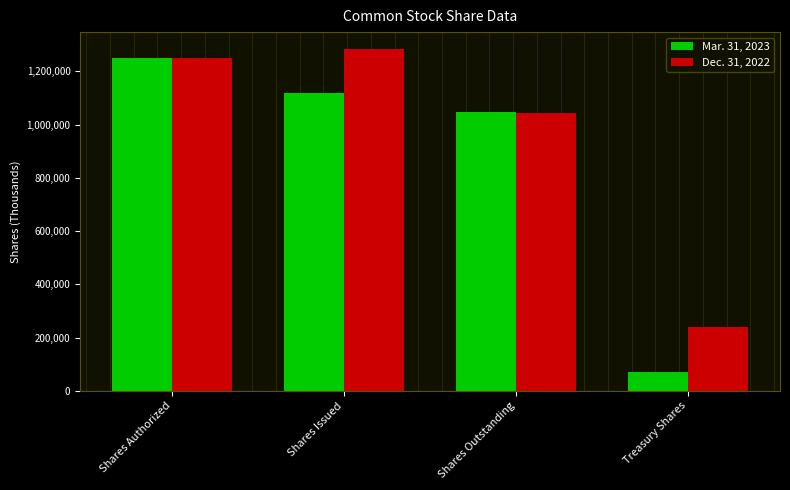

What is the label of the 1st bar from the right?

Treasury Shares